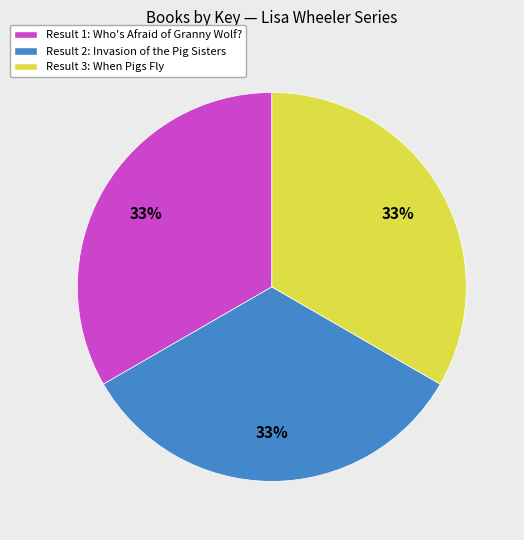

How many segments does this pie chart have?

3